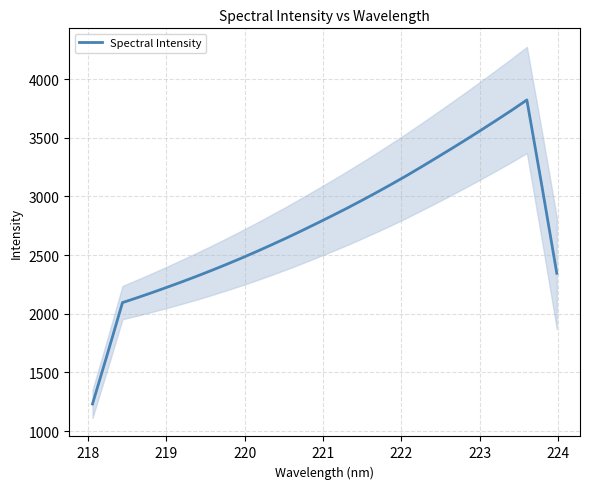

What is the lowest value of the Spectral Intensity series?

1231.4